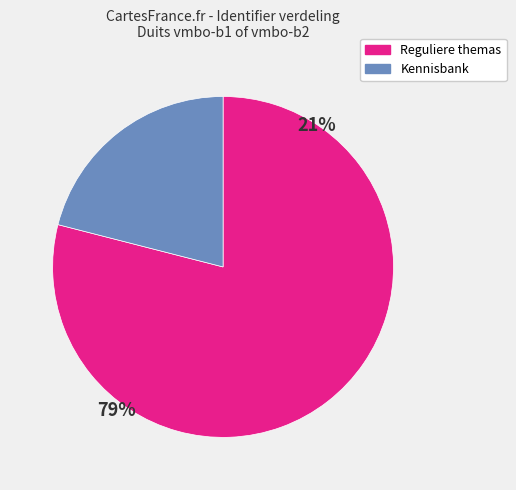

Is there a majority slice in this chart?

Yes